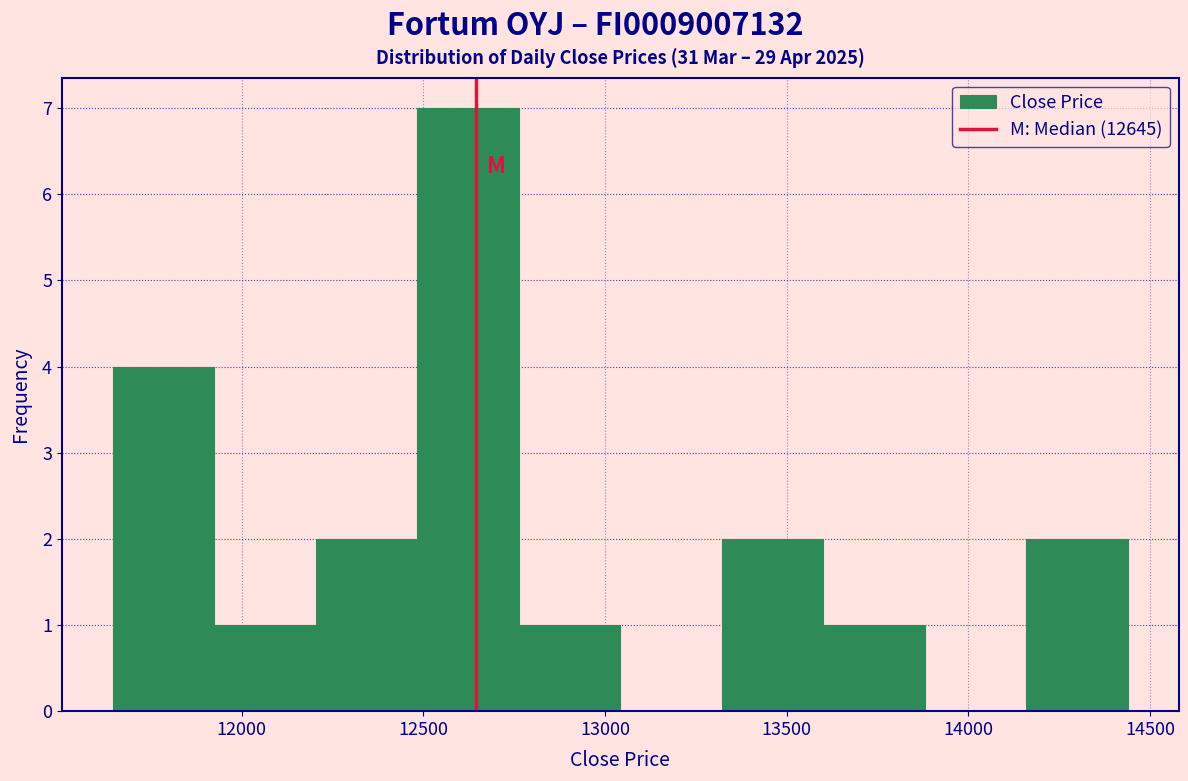

Reading left to right, transcribe this chart: for each bar, give the range it covers on the x-axis and its height. Neither the bar edges nor the heights are printed on the chart, so give them approximately, as read against the axes.

11650 to 11900: 4
11900 to 12200: 1
12200 to 12500: 2
12500 to 12750: 7
12750 to 13050: 1
13050 to 13300: 0
13300 to 13600: 2
13600 to 13900: 1
13900 to 14150: 0
14150 to 14450: 2